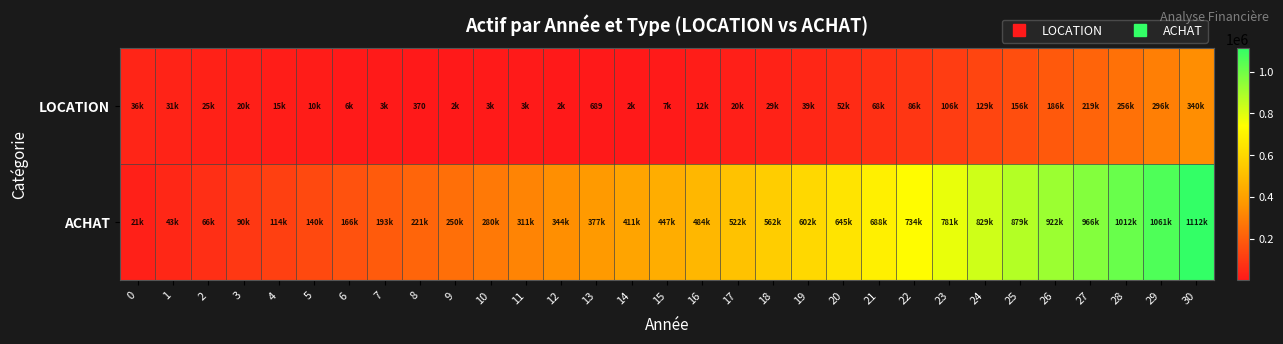

Which series has the largest total across all categories?

ACHAT